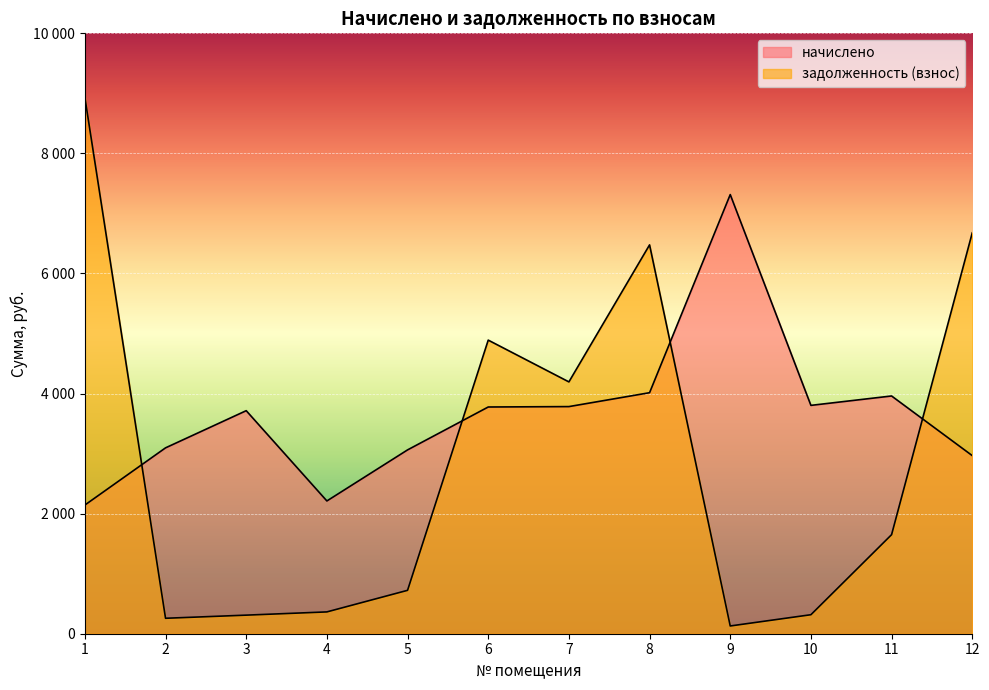

What is the average value of the задолженность (взнос) series?

2909.9